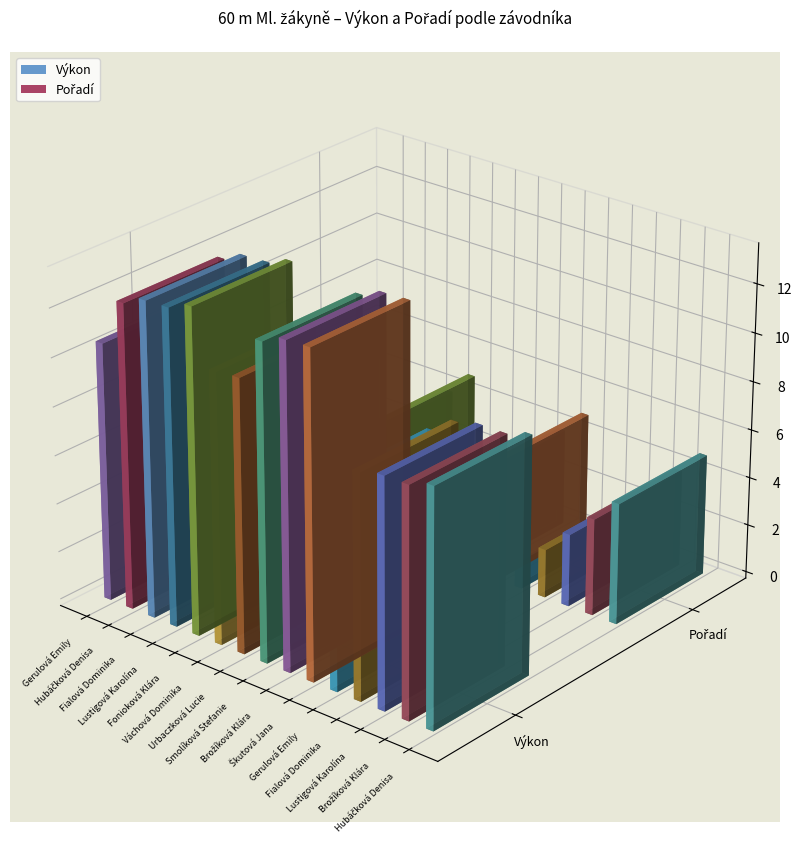

What is the difference between the highest and lowest values at Fialová Dominika_2?

7.2